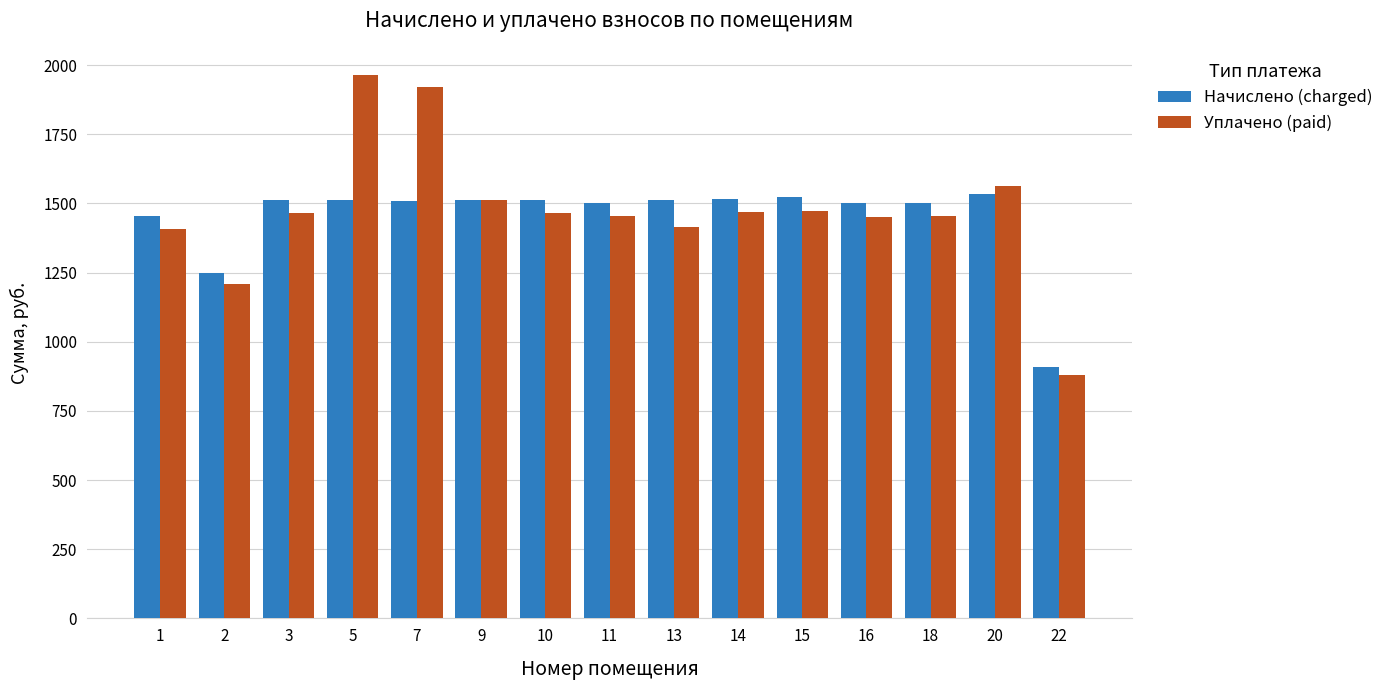

How many data points in Уплачено (paid) are less than 1463?

7